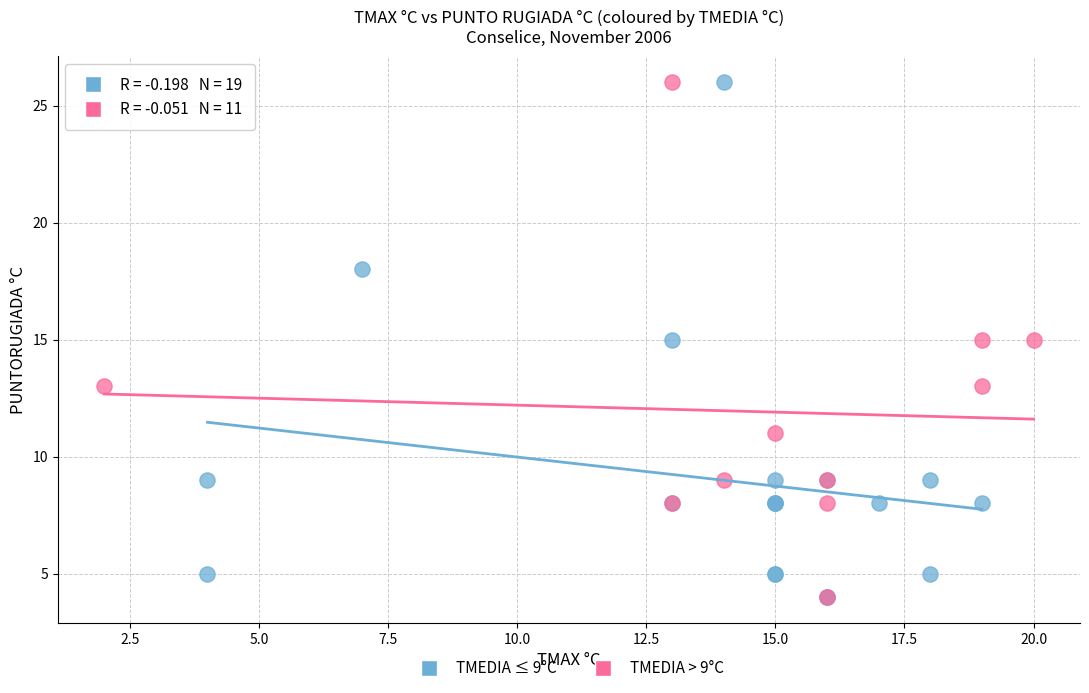

What are all the series names shown in the legend?

TMEDIA ≤ 9°C, TMEDIA > 9°C